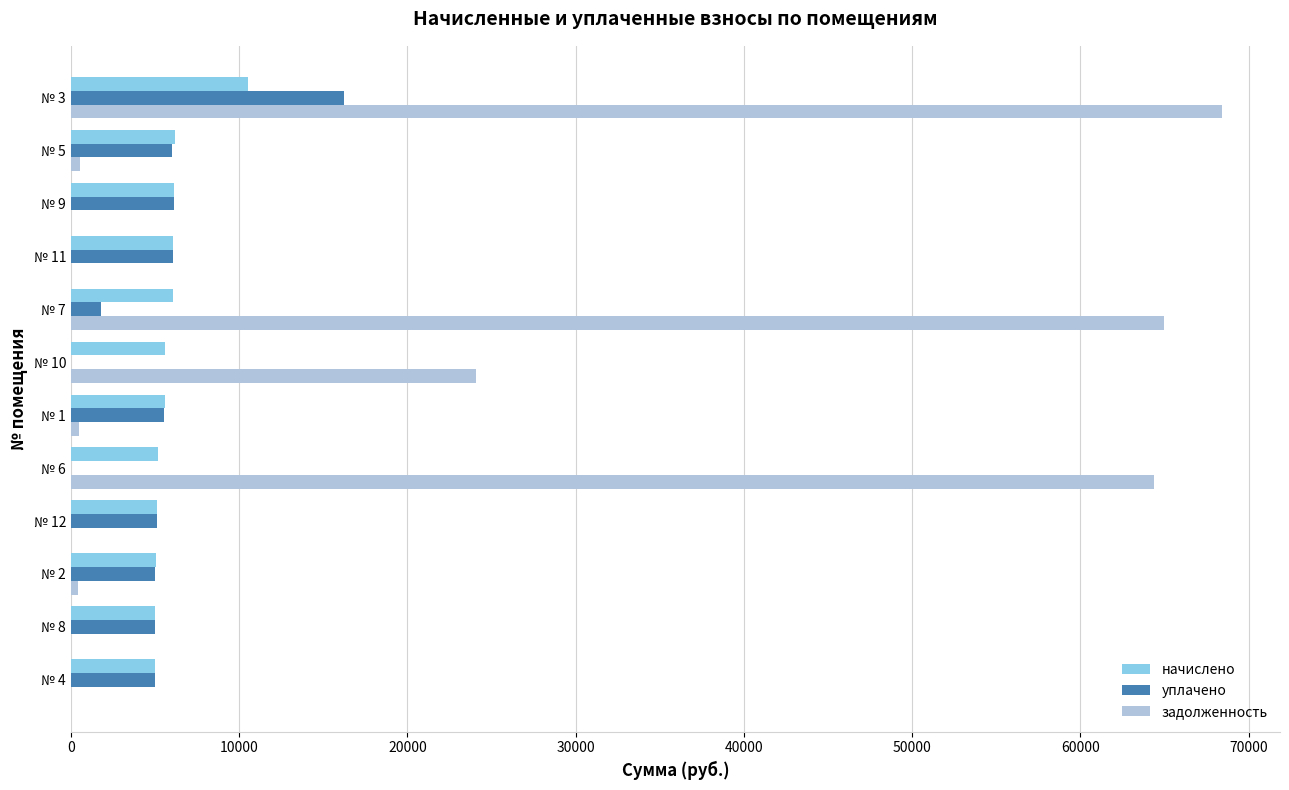

Which category has the highest value across all series?

№ 3